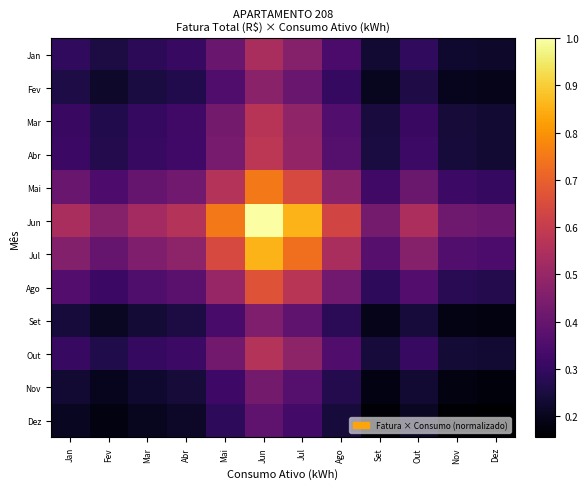

What is the spread (max minus min) of values at Out?

0.3